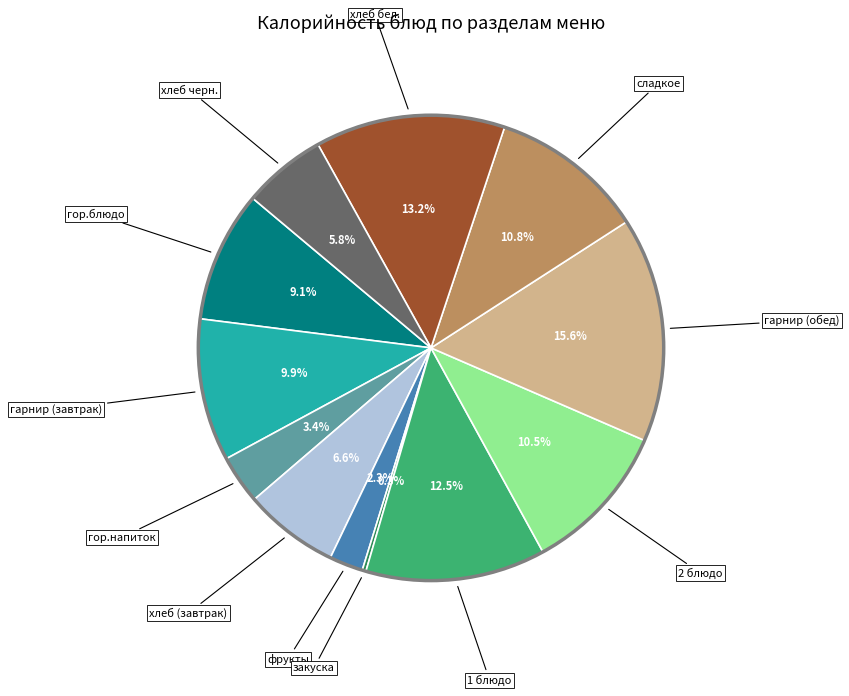

Which has a higher value, гор.блюдо or фрукты?

гор.блюдо